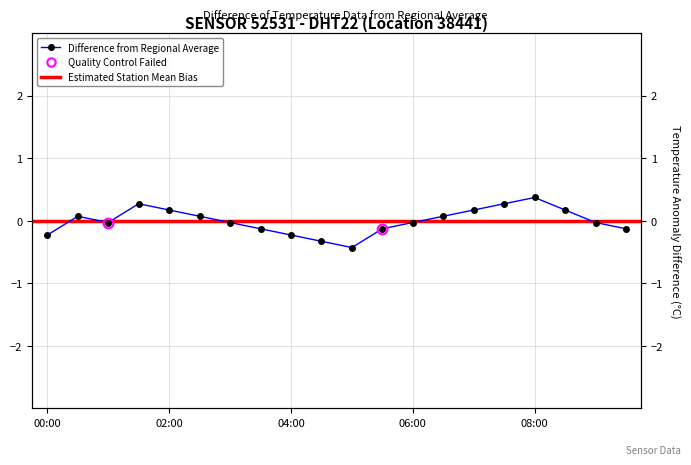

What is the approximate value at 06:30?

0.1